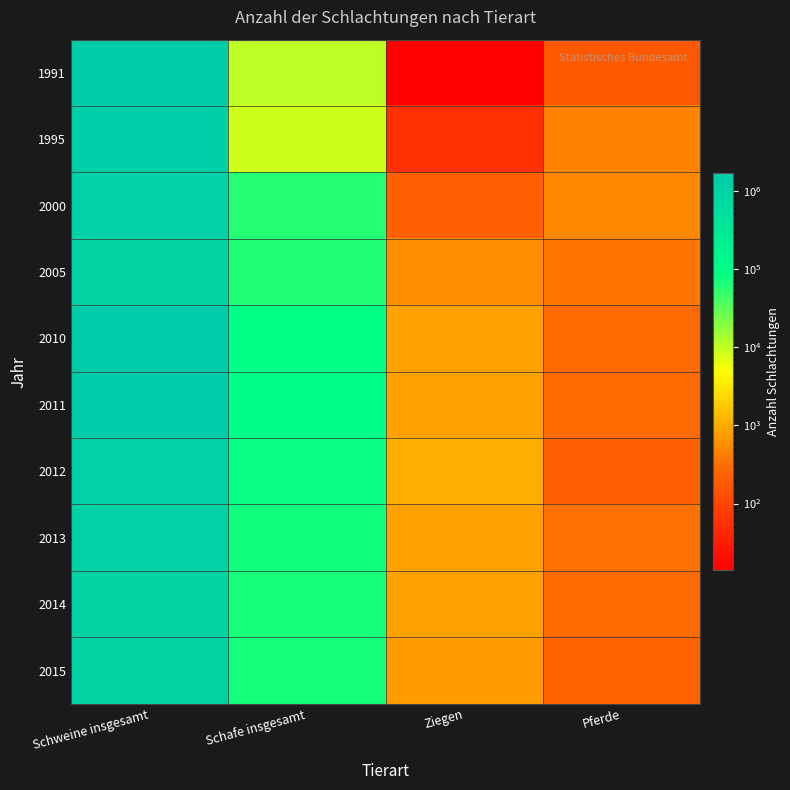

What is the total value across all series at Pferde?

3211